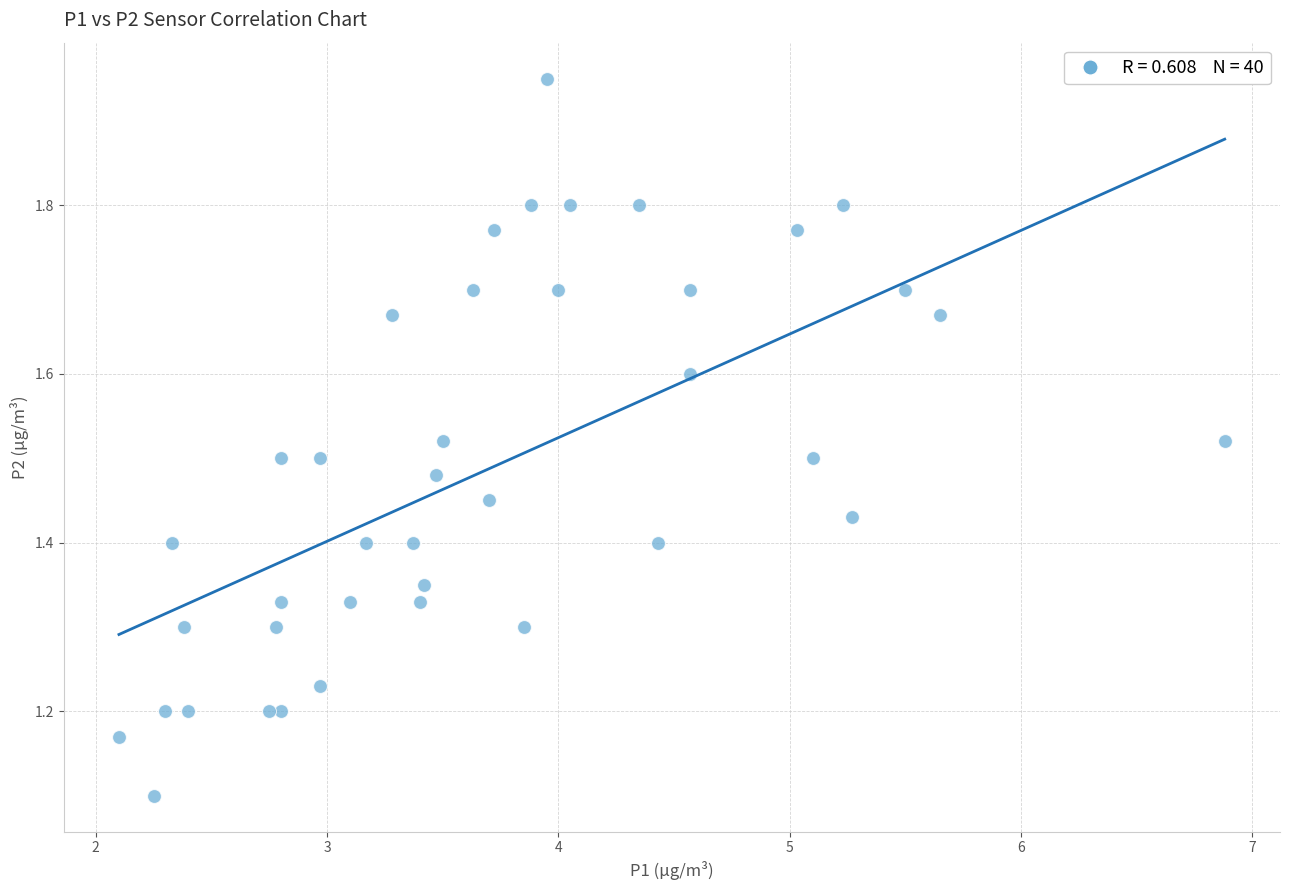

What Y value in the scatter plot is closest to 1?

1.1